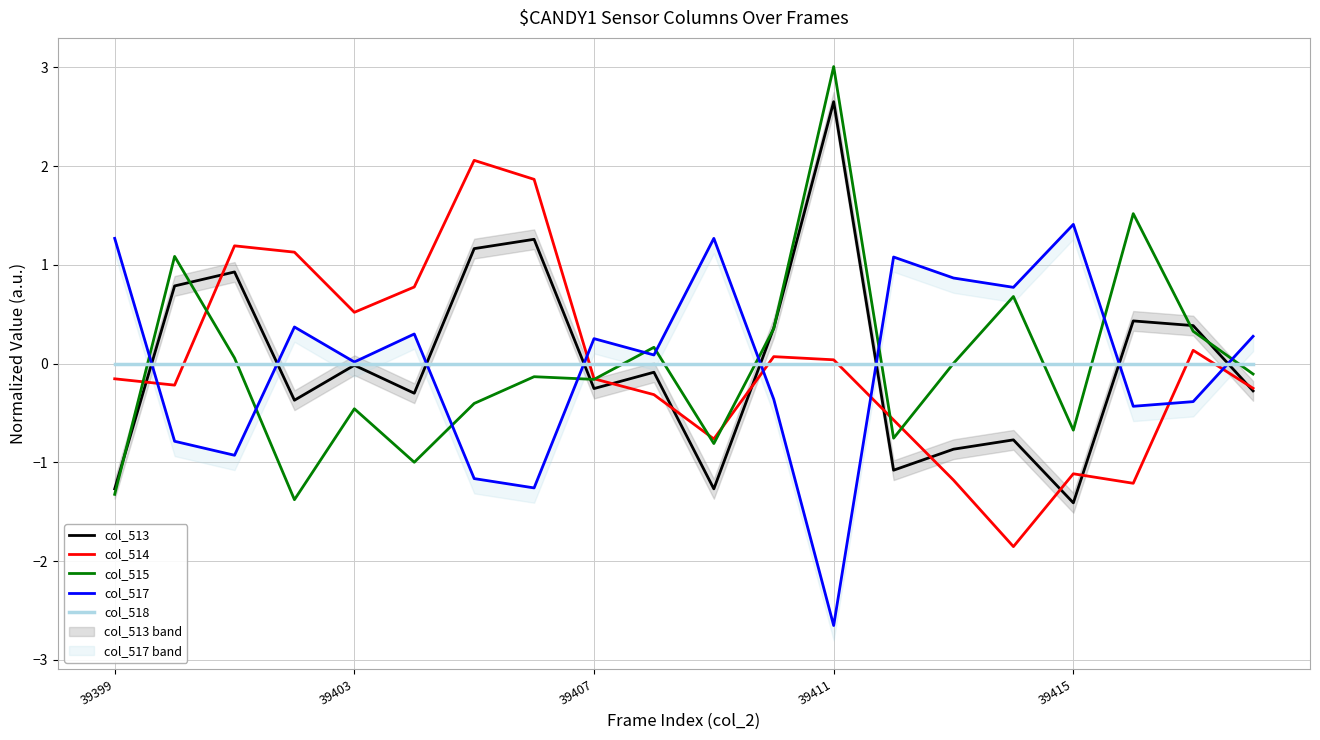

What is the maximum value for col_515?

3.0